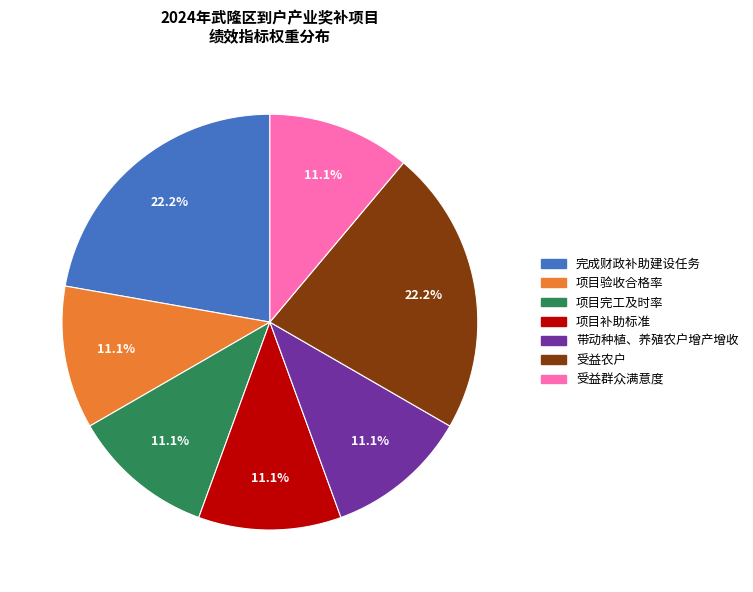

Is the sum of 项目验收合格率 and 带动种植、养殖农户增产增收 greater than half?

No